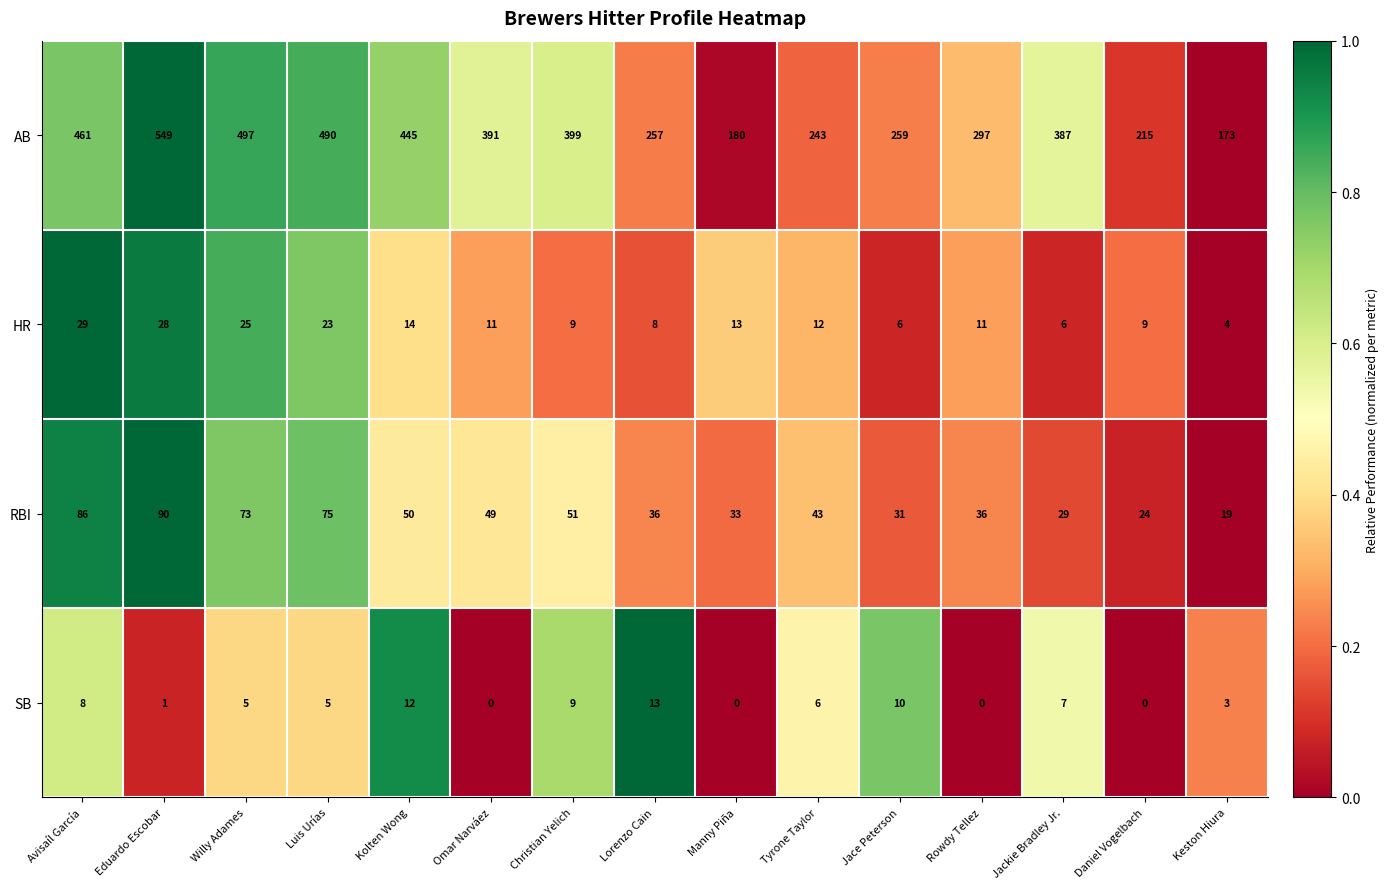

What is the difference between the HR values at Christian Yelich and Luis Urías?

14